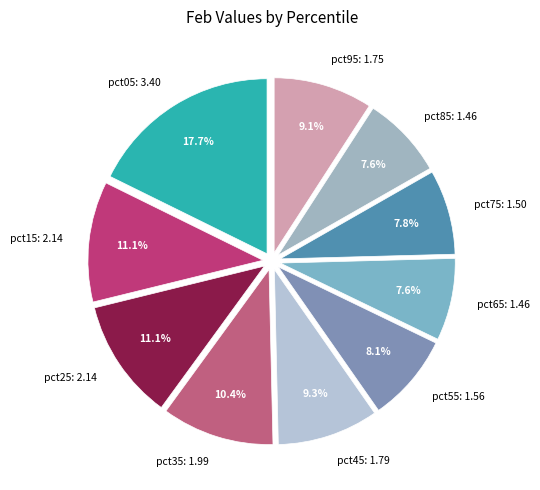

True or false: pct65 accounts for 1% of the total.

False